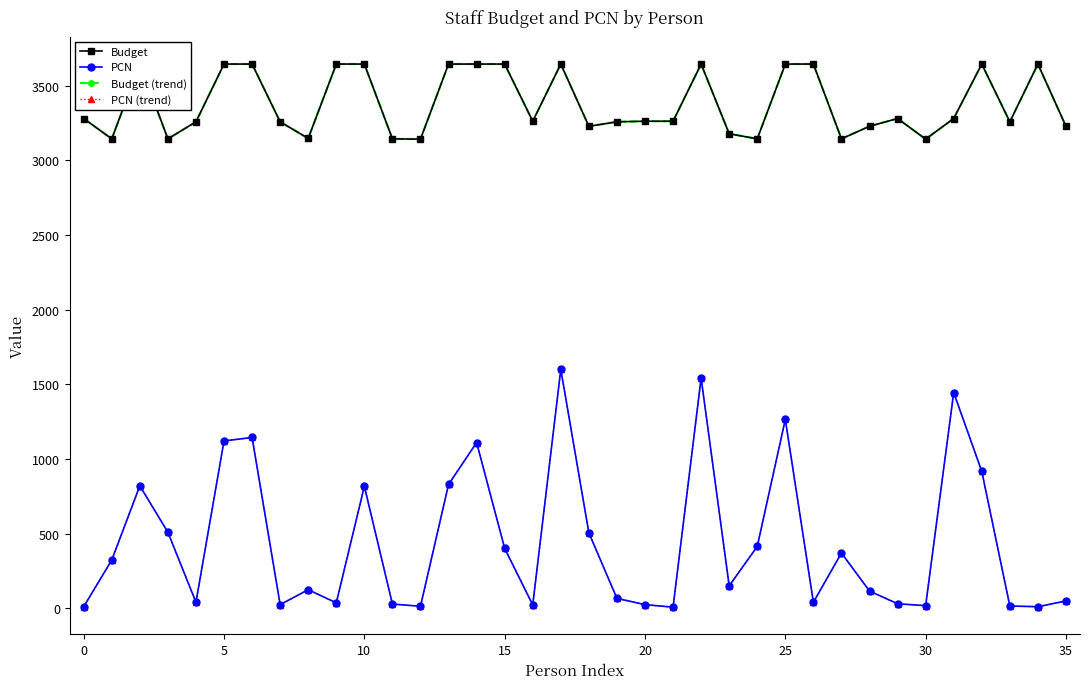

At how many categories does at least one series exceed 1309?

36